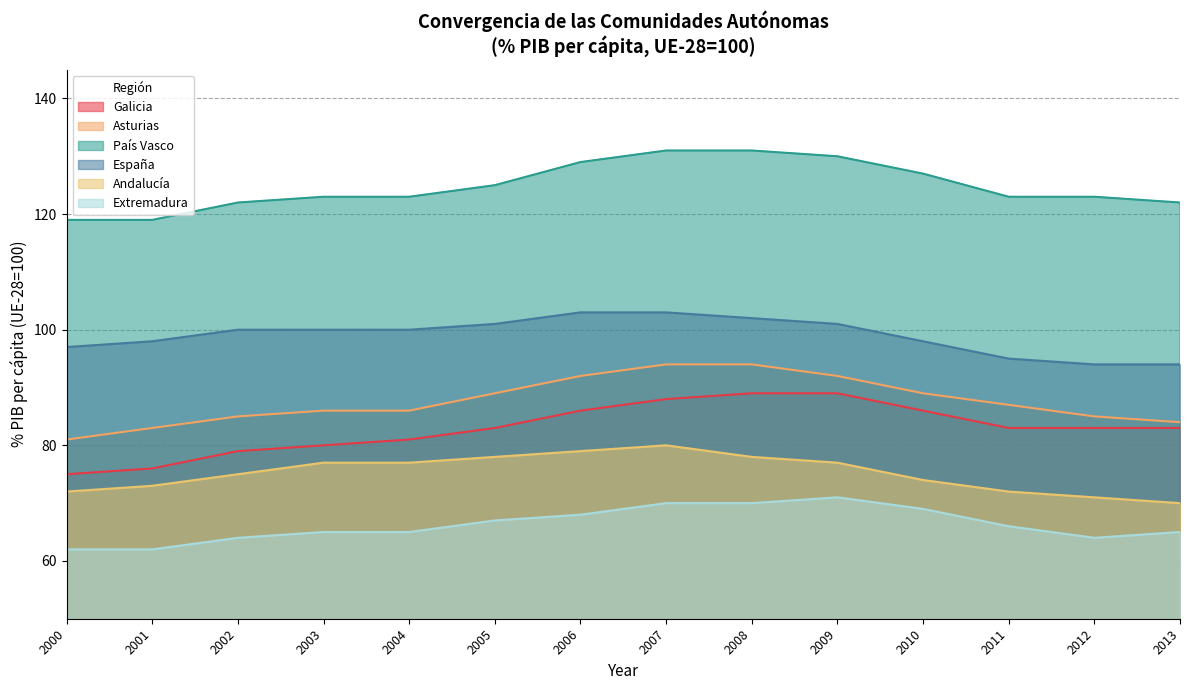

Does the chart display data point markers on the line(s)?

No